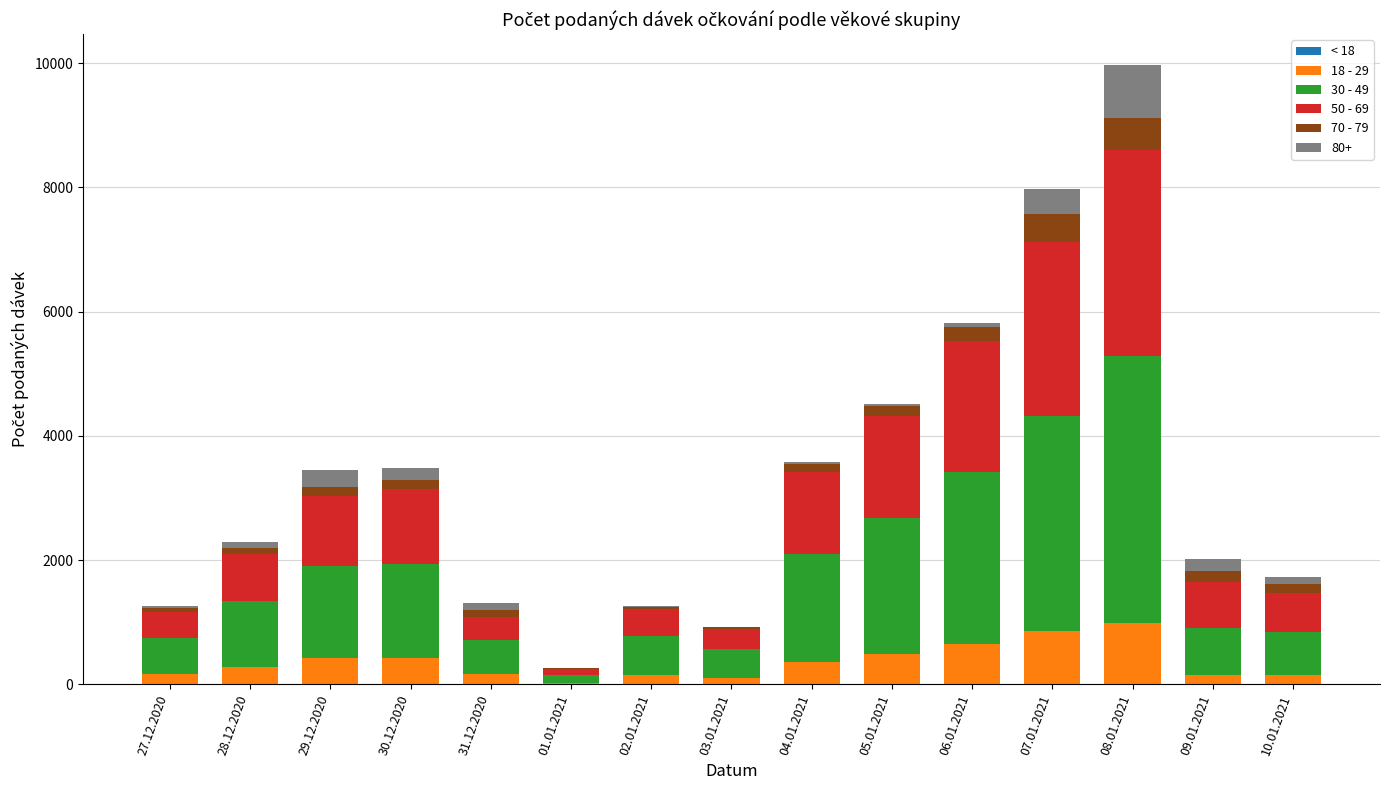

At which category is the sum across all series the highest?

08.01.2021